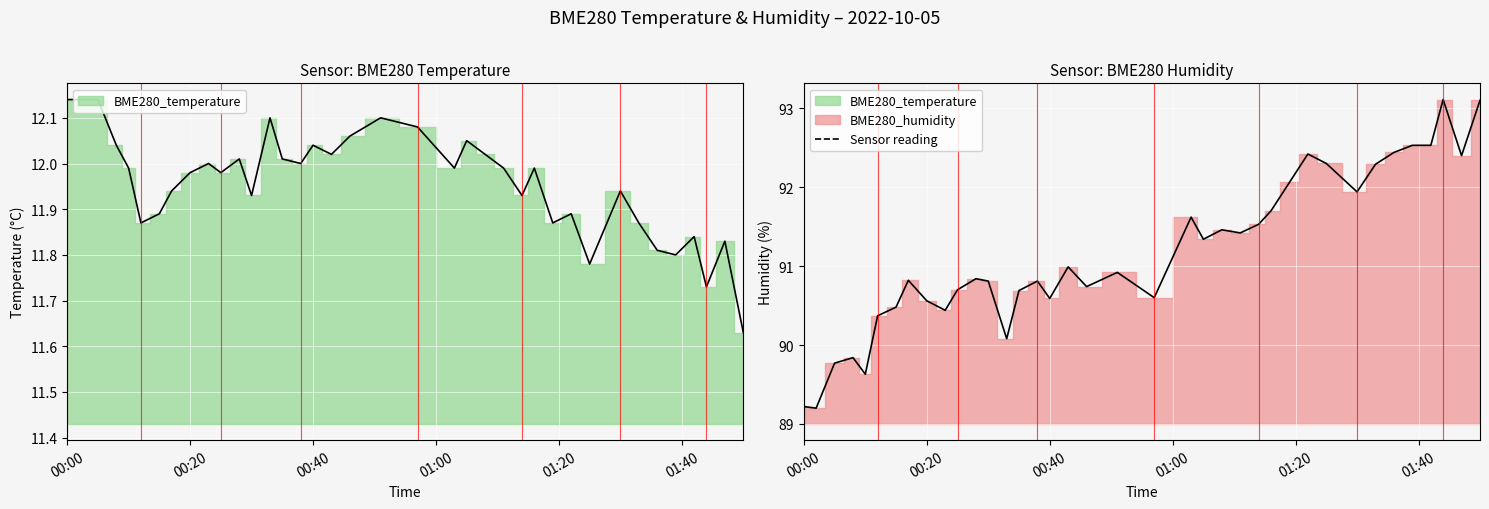

True or false: BME280_humidity has more than 1 points higher than both neighbors.

True